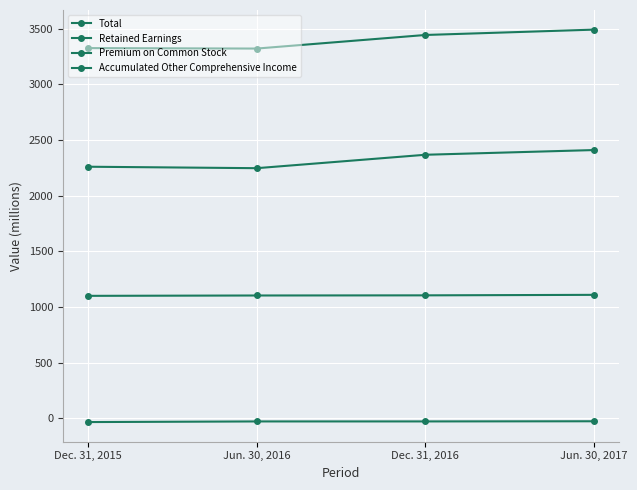

Is it true that Retained Earnings equals 3135.1 at Dec. 31, 2015?

False